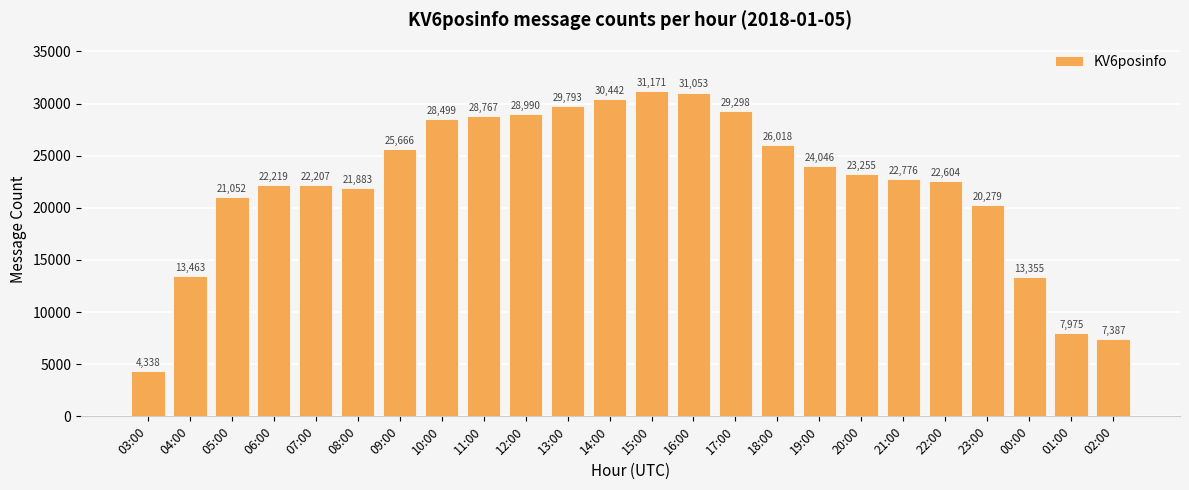

At which label is the value closest to 17754?

23:00